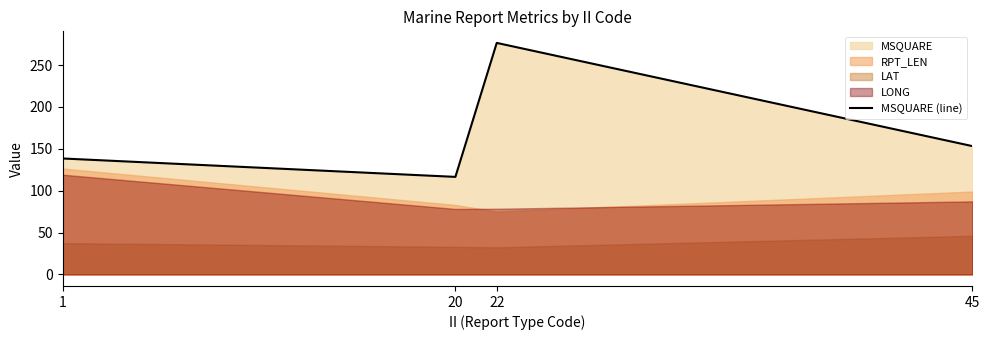

At which category does the data reach its first local valley?

20